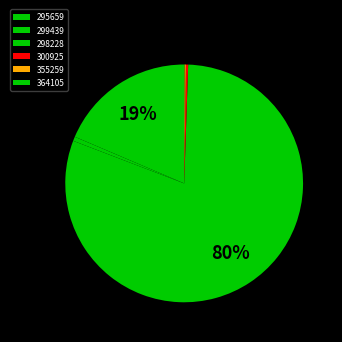

How many slices are in this pie chart?

6